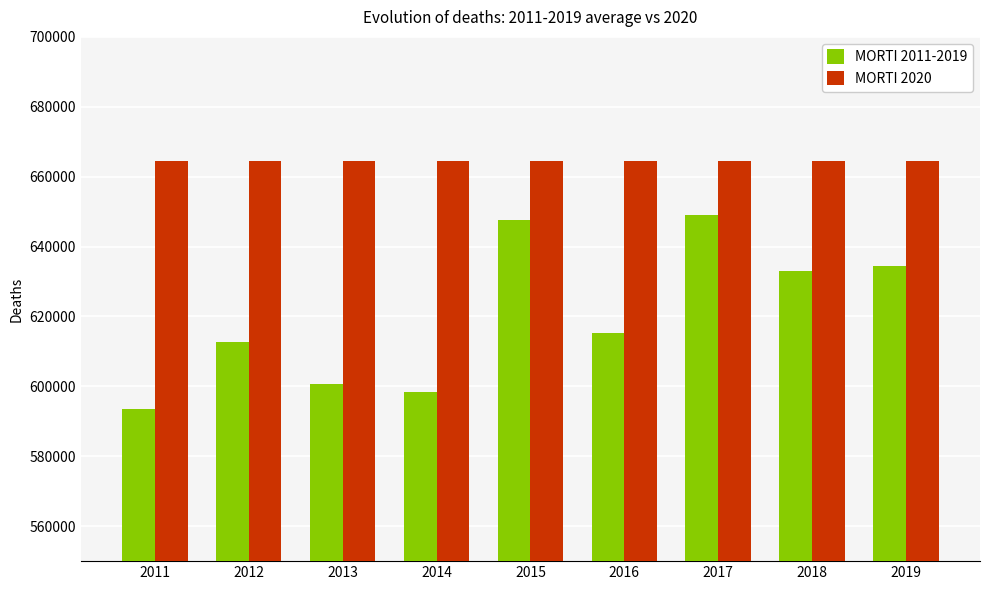

What is the difference between the second highest and minimum values in the MORTI 2011-2019 series?

54144